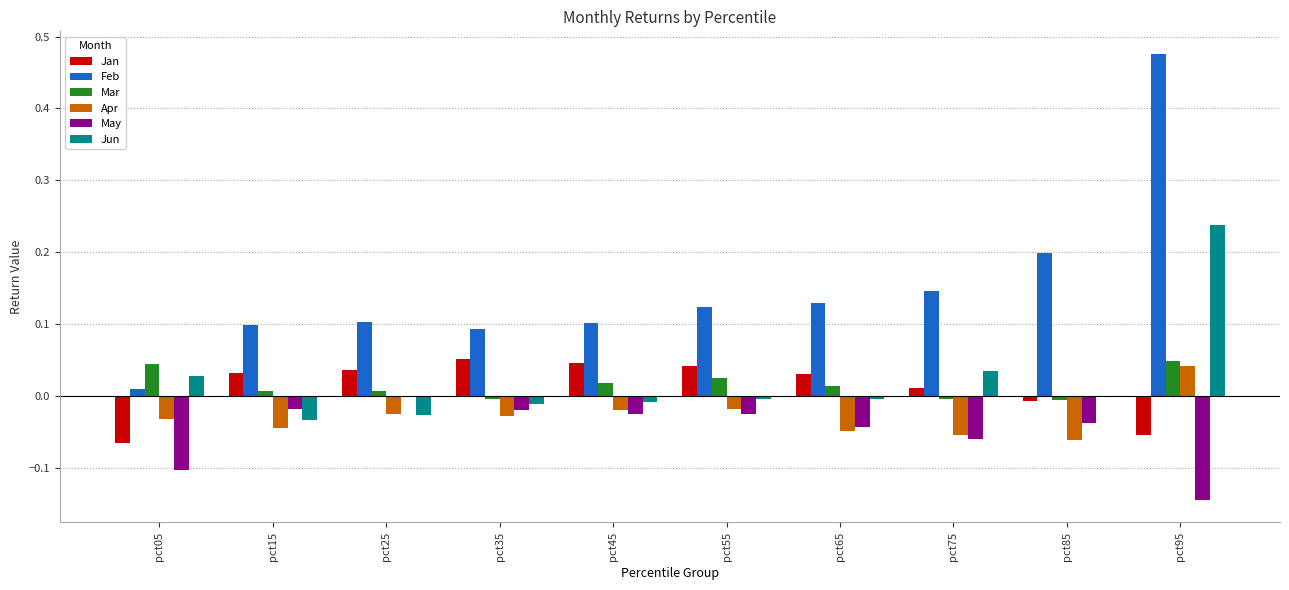

Is it true that May equals -0.0 at pct35?

True